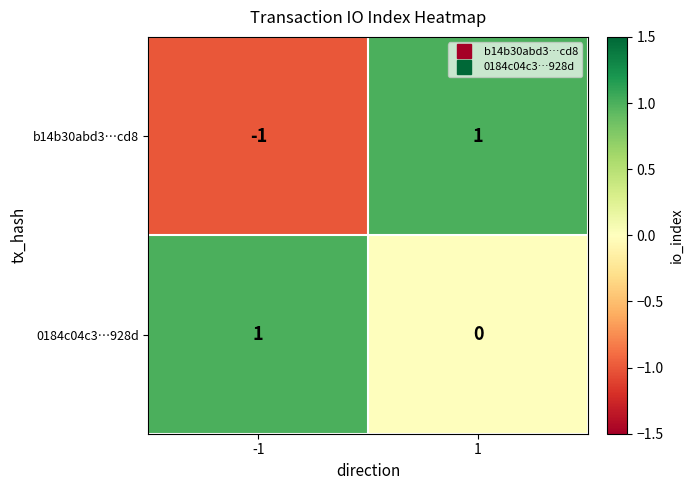

The value of 0184c04c3…928d at -1 is 1. True or false?

True